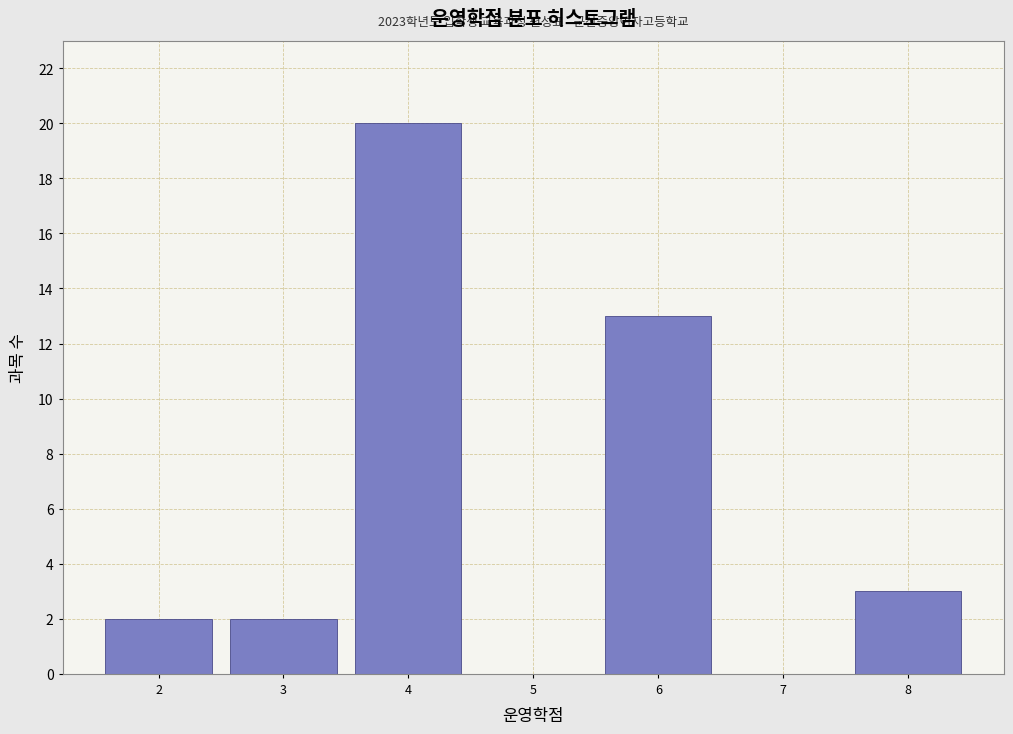

Reading right to left, transcribe all the data shown in this chart.

8=3	7=0	6=13	5=0	4=20	3=2	2=2